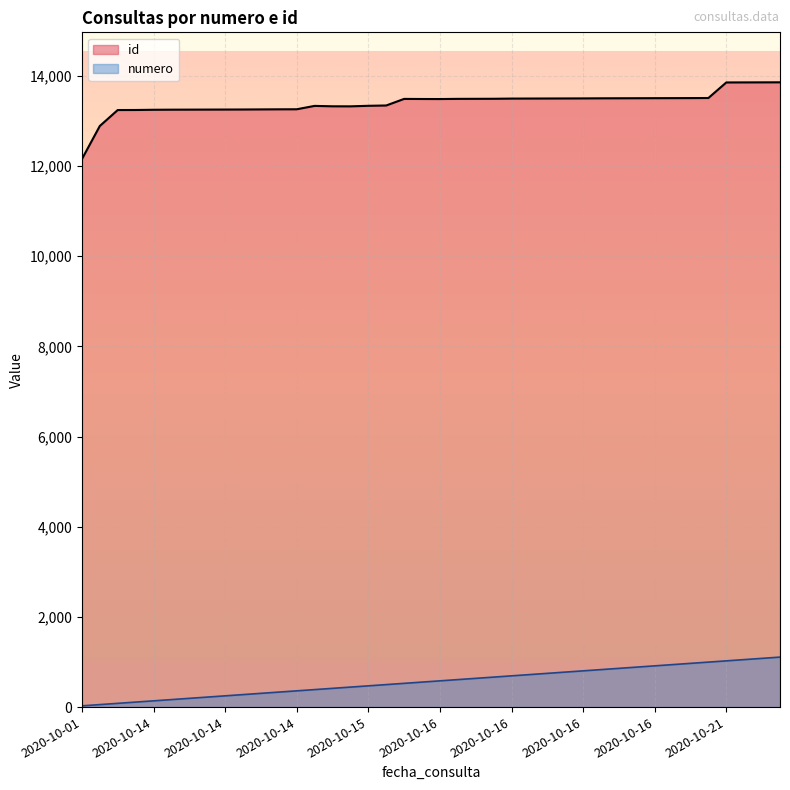

True or false: numero and id cross at least once.

False